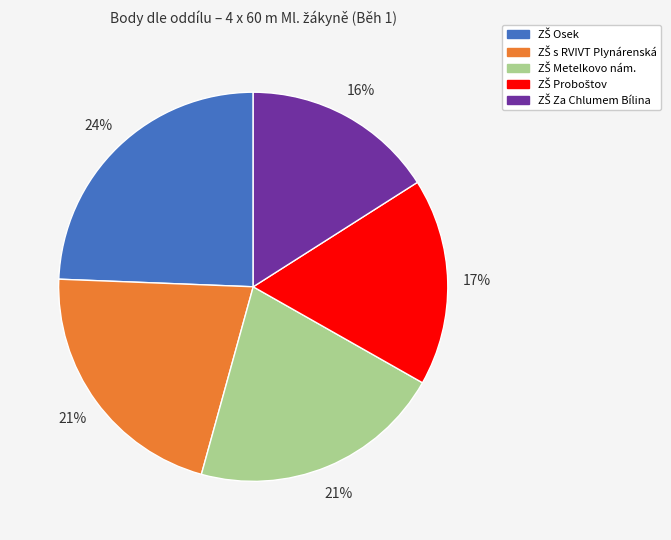

Is there any slice that represents more than half of the pie?

No